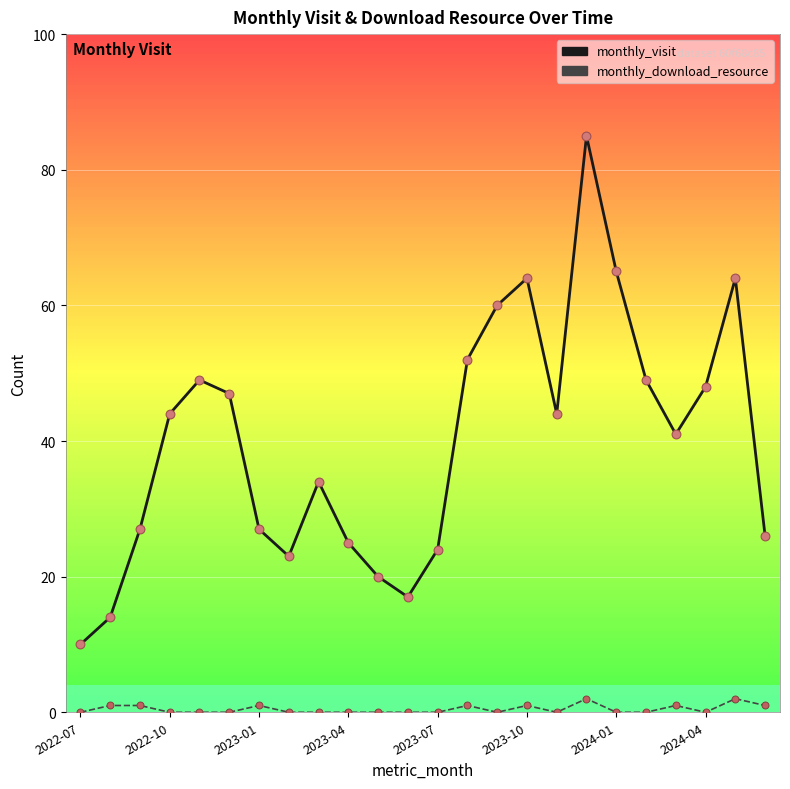

Which series has the largest range (max minus min)?

monthly_visit